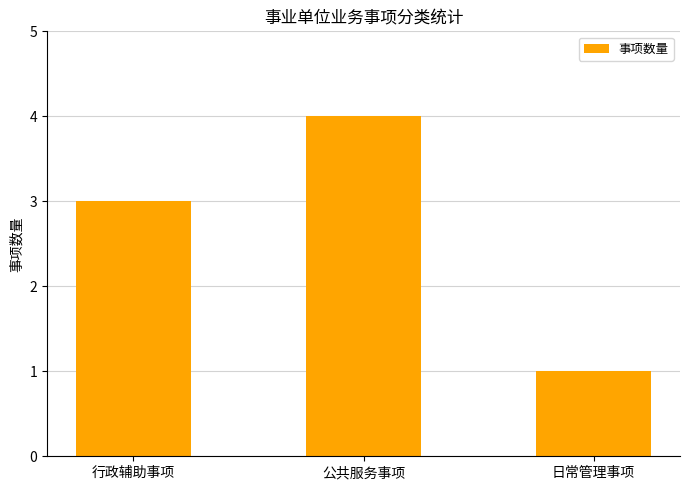

How many values are between 1 and 4?

3